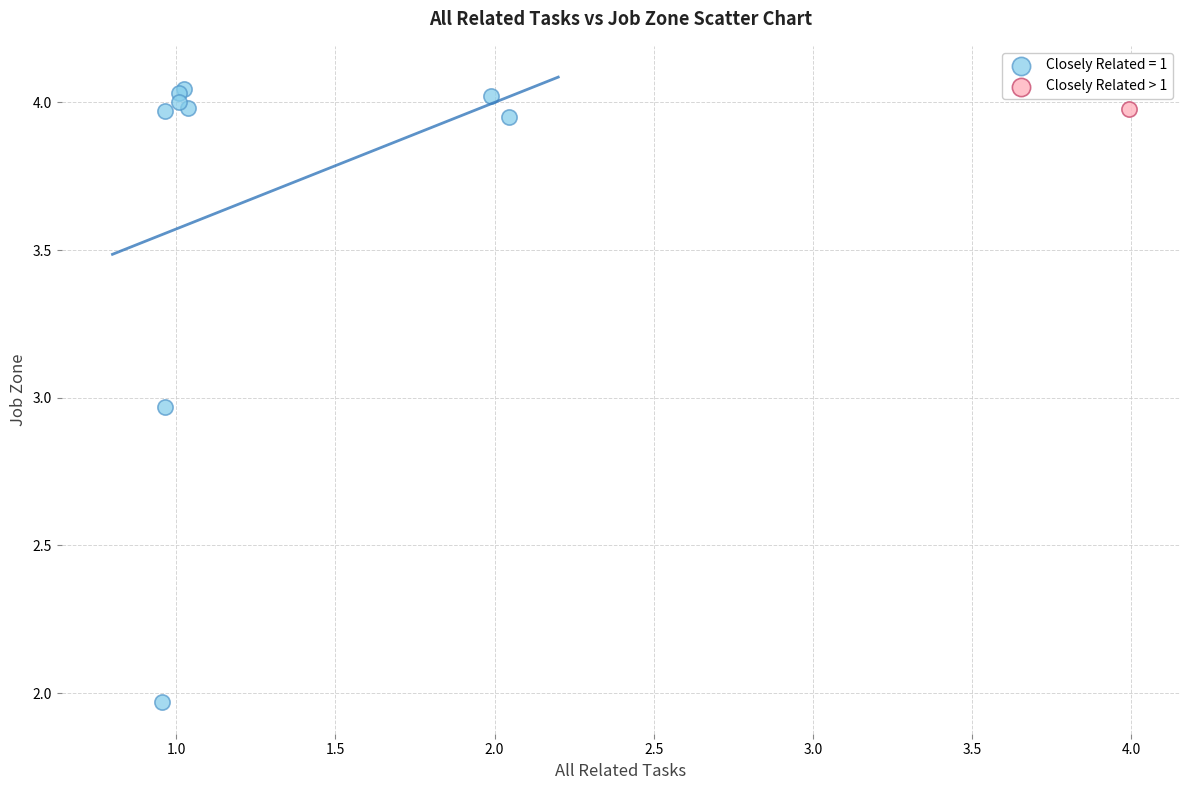

What are all the series names shown in the legend?

Closely Related = 1, Closely Related > 1